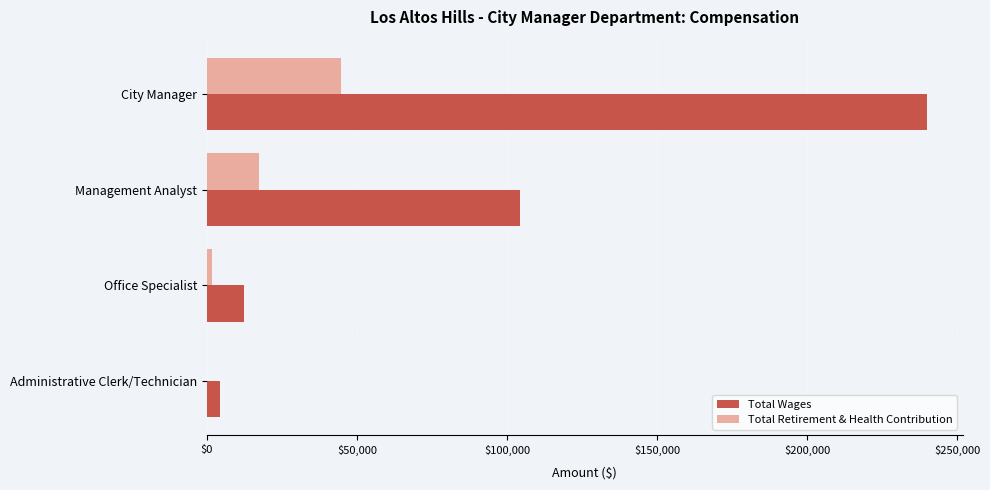

Is it true that Total Retirement & Health Contribution equals 0 at Administrative Clerk/Technician?

True